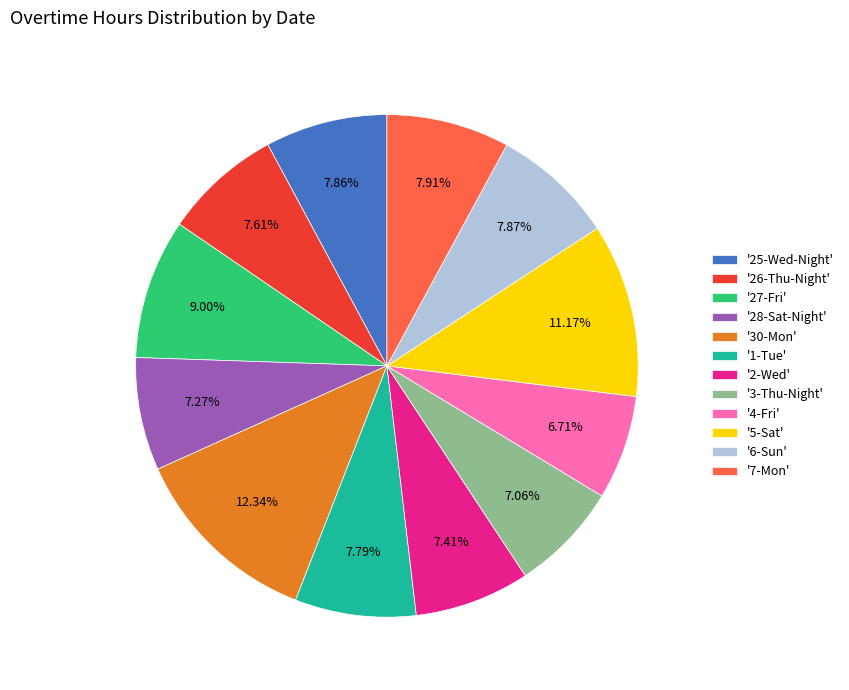

Which slice is the largest?

'30-Mon'